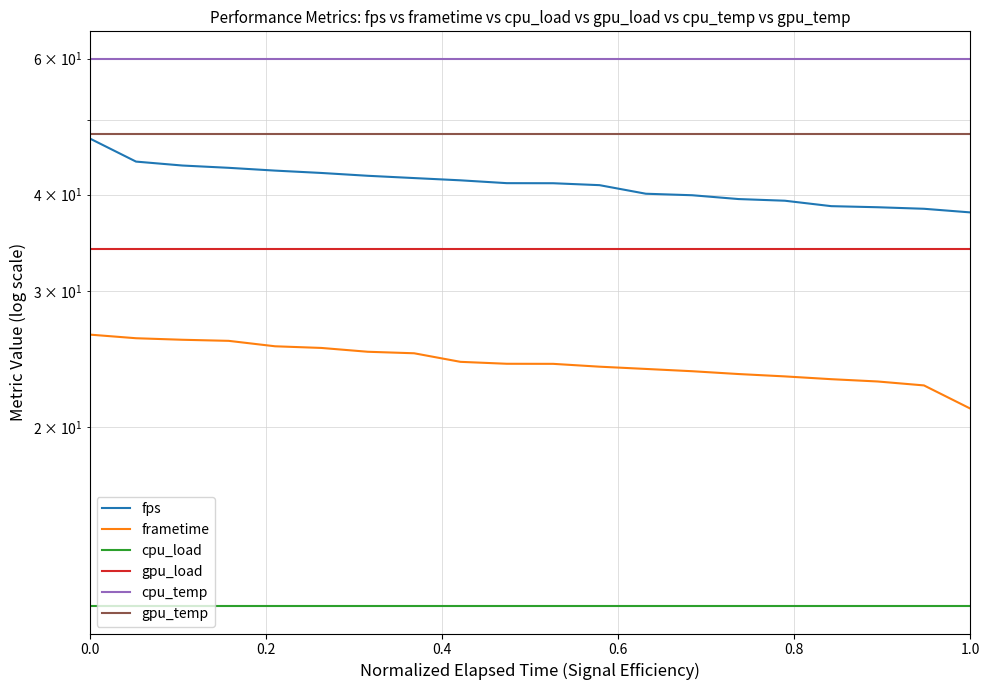

Does the chart have visible grid lines?

Yes